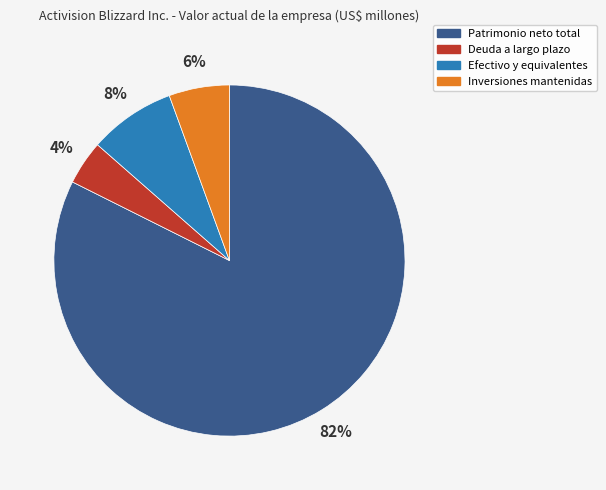

To the nearest percent, what is the difference between the largest and smallest slice percentages?

78%